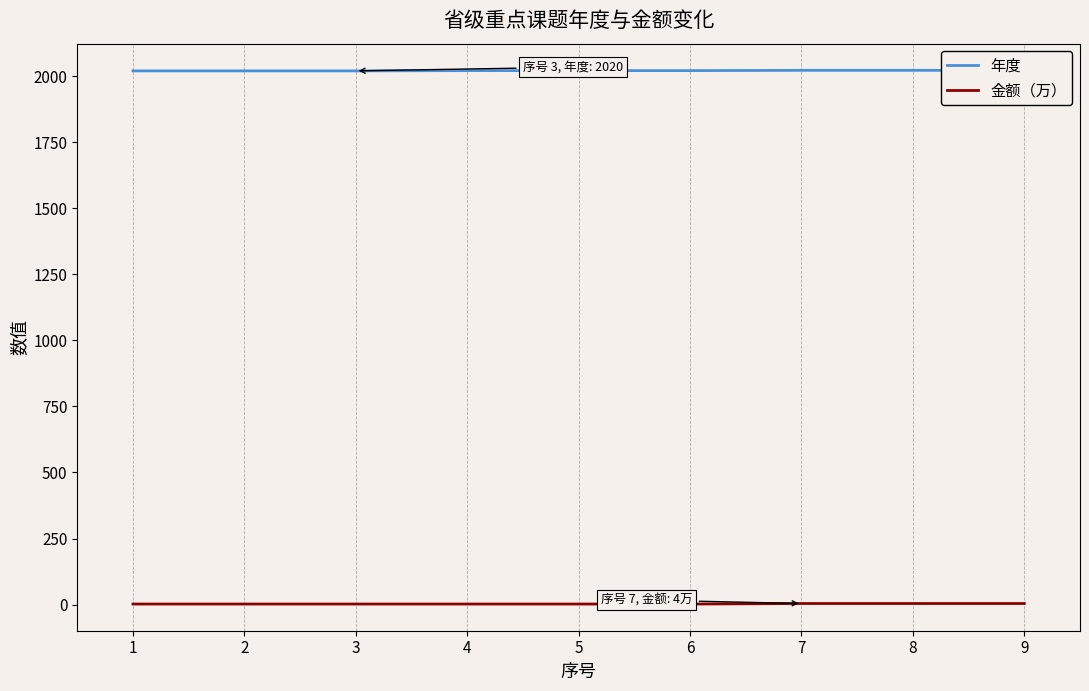

True or false: 年度 has a value of 2020 at 3.

True